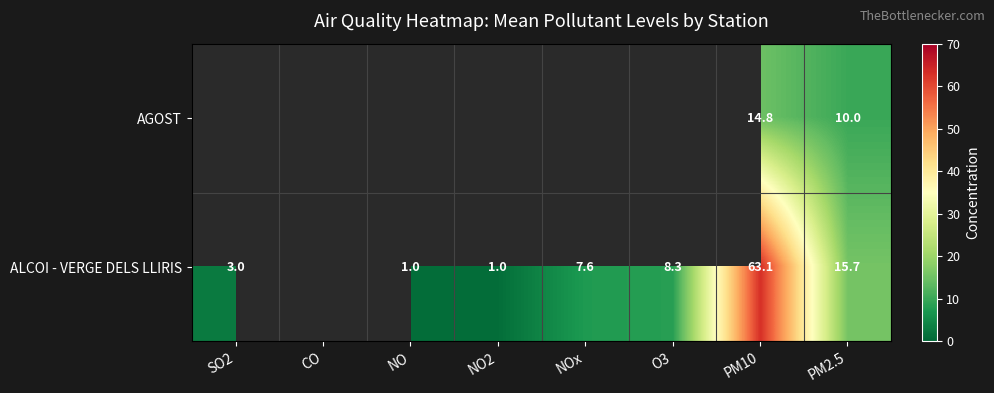

What is the difference between the ALCOI - VERGE DELS LLIRIS values at SO2 and PM2.5?

12.7